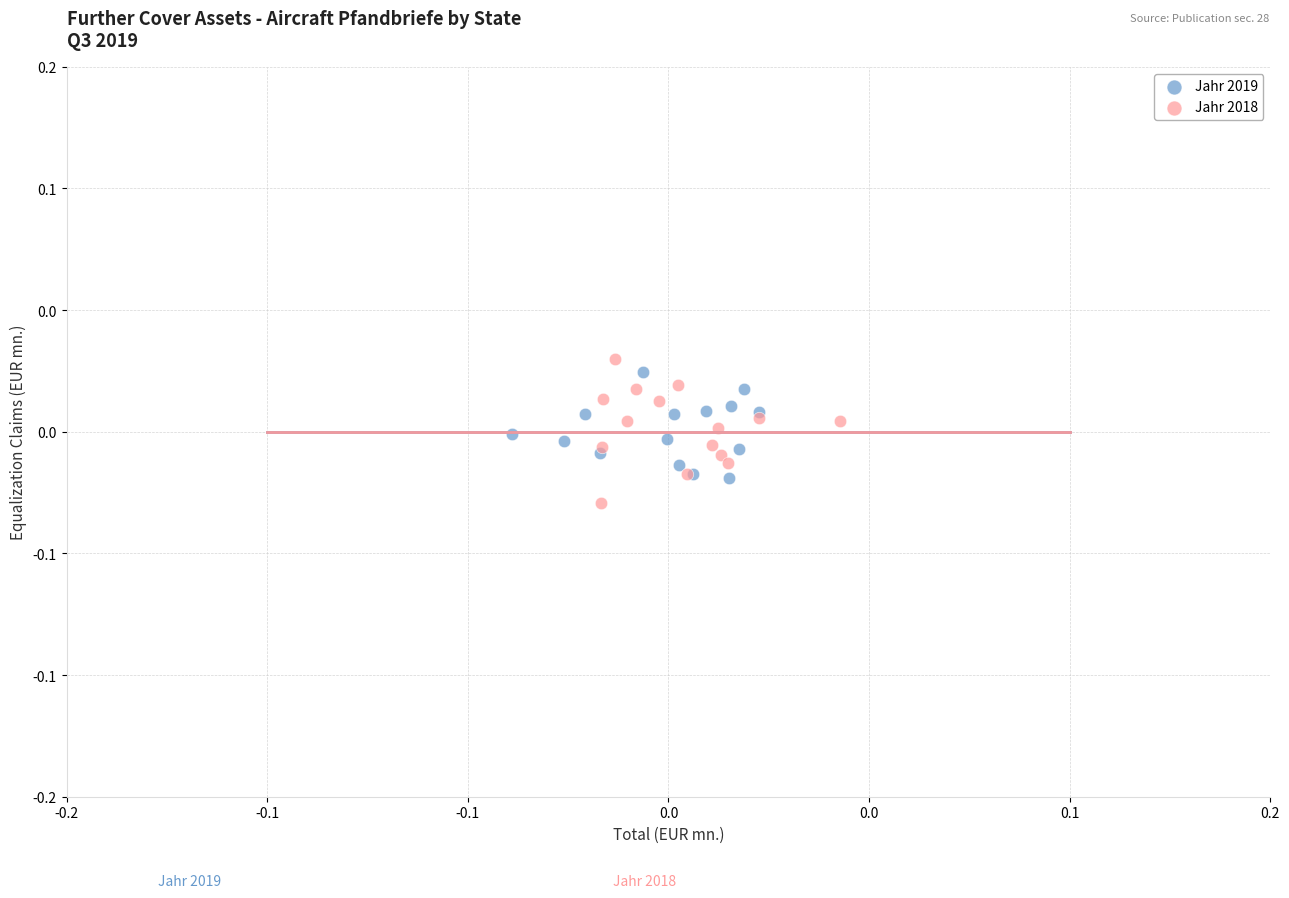

Which series has the widest spread of Y values?

Jahr 2018